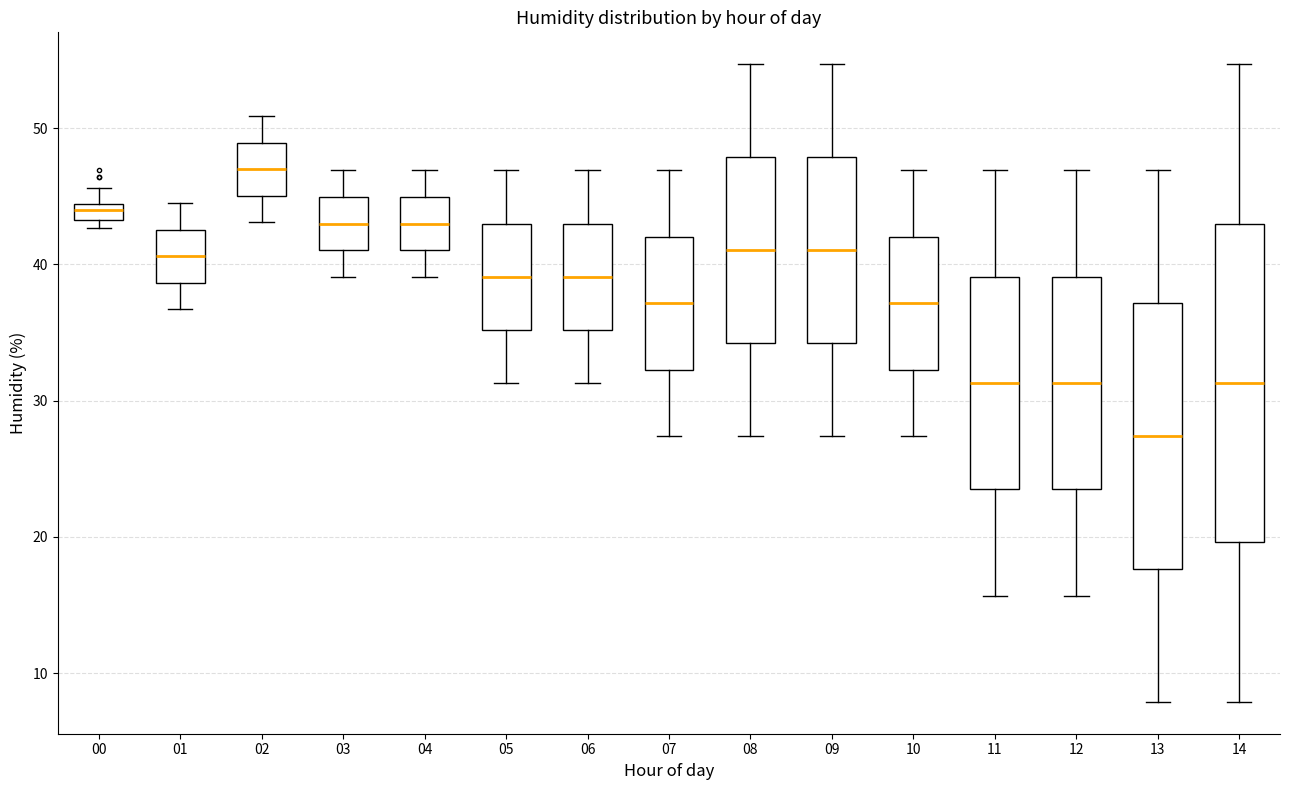

Which box has the highest median line?

02